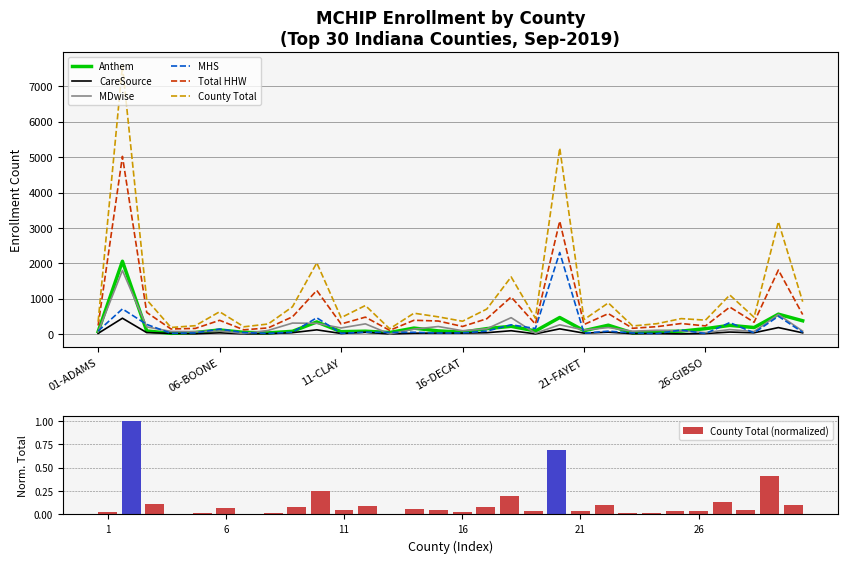

What are all the series names shown in the legend?

Anthem, CareSource, MDwise, MHS, Total HHW, County Total